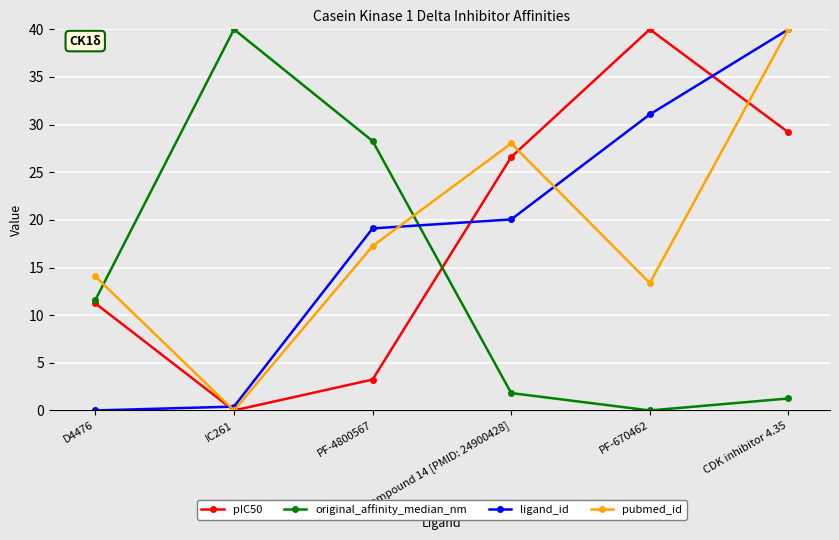

What is the greatest value displayed?

40.0